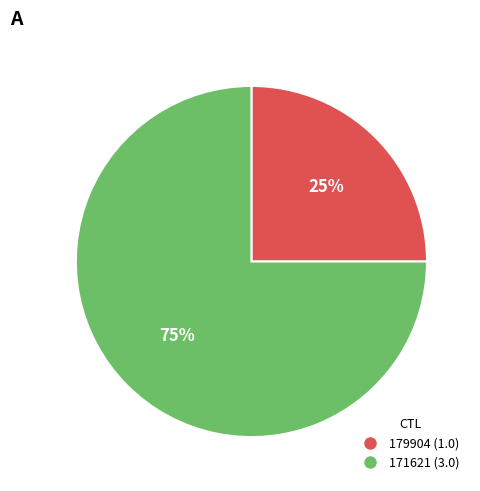

Approximately how many times larger is the value at 179904 (1.0) compared to 171621 (3.0)?

0.3